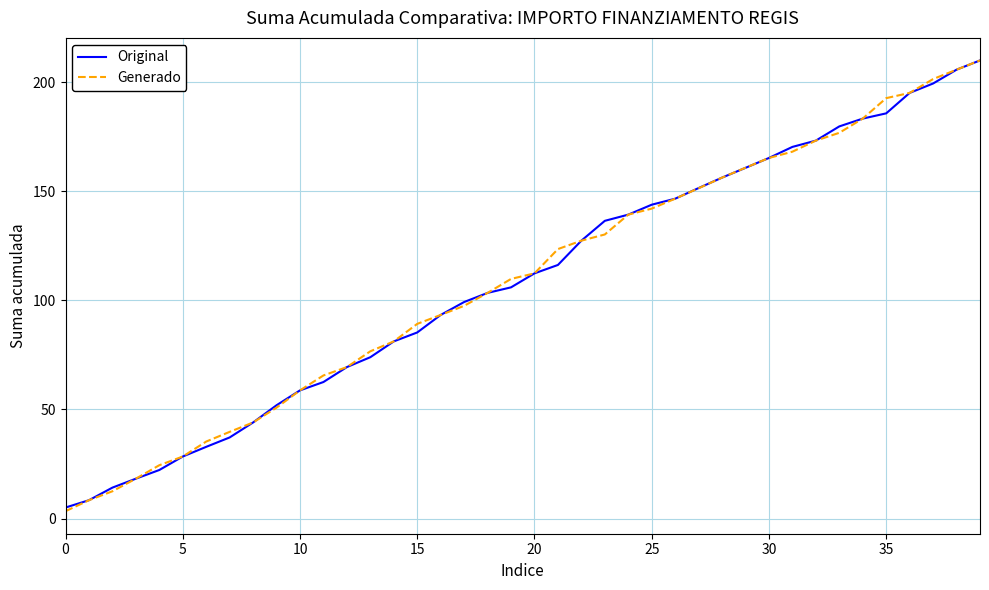

What is the greatest value displayed?

210.0